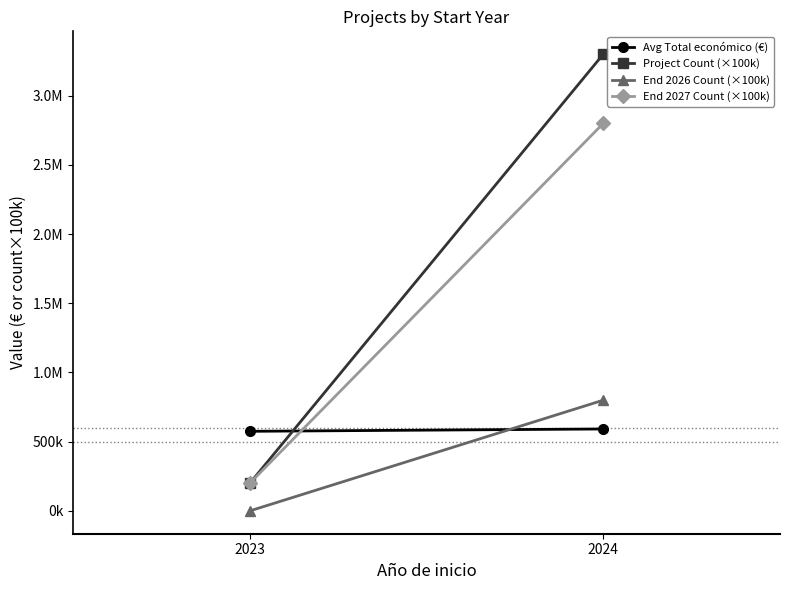

Where is End 2026 Count (×100k) nearest to the value 400000?

2023